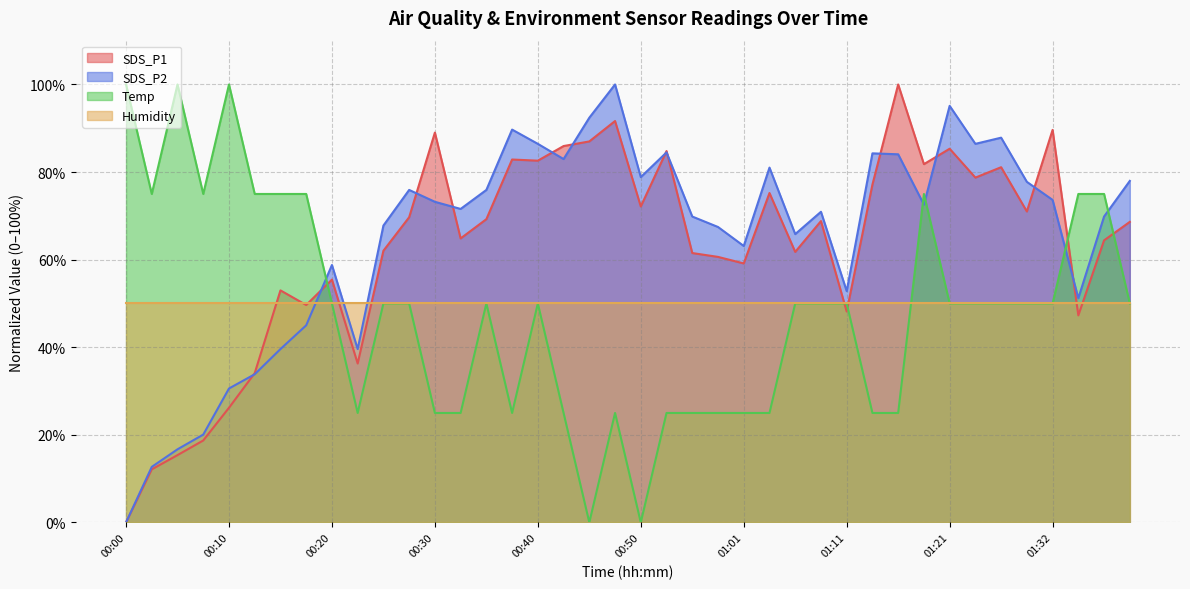

What is the spread (max minus min) of values at 00:08?

56.3